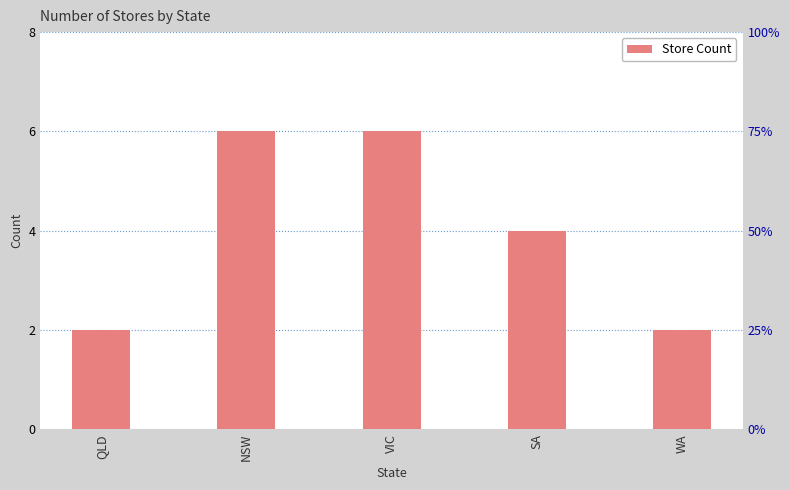

The value at NSW is 6. True or false?

True